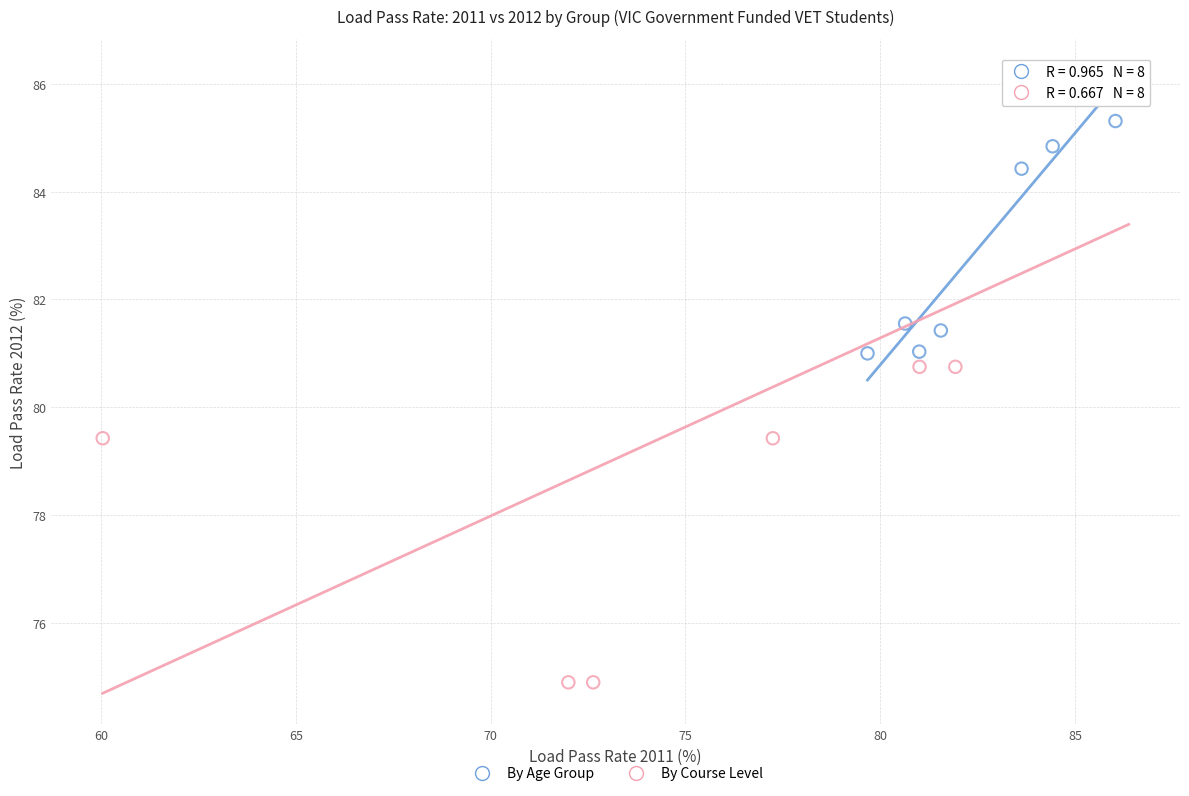

Which series contains the lowest Y value?

By Course Level